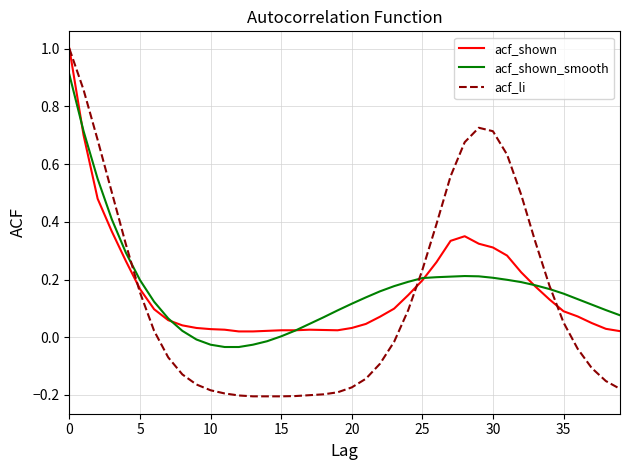

After their last crossing, which series has the higher values: acf_li or acf_shown_smooth?

acf_shown_smooth